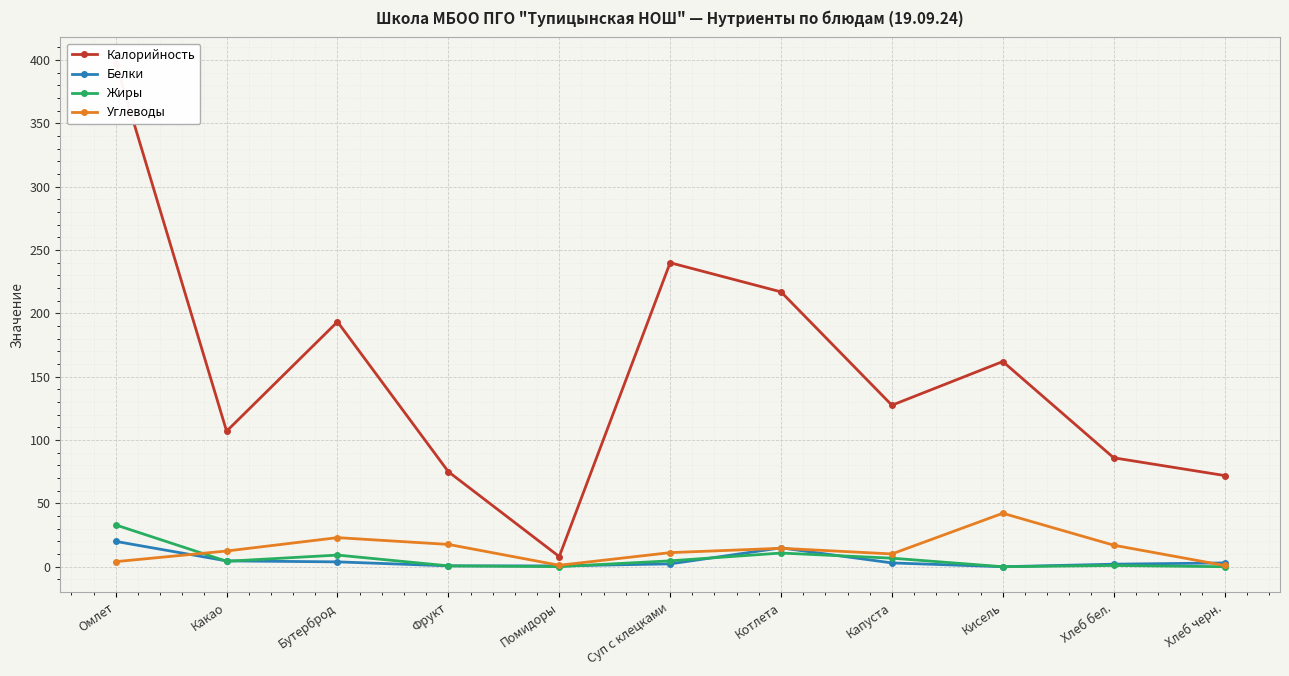

The Жиры series shows 0.1 at Помидоры. True or false?

True